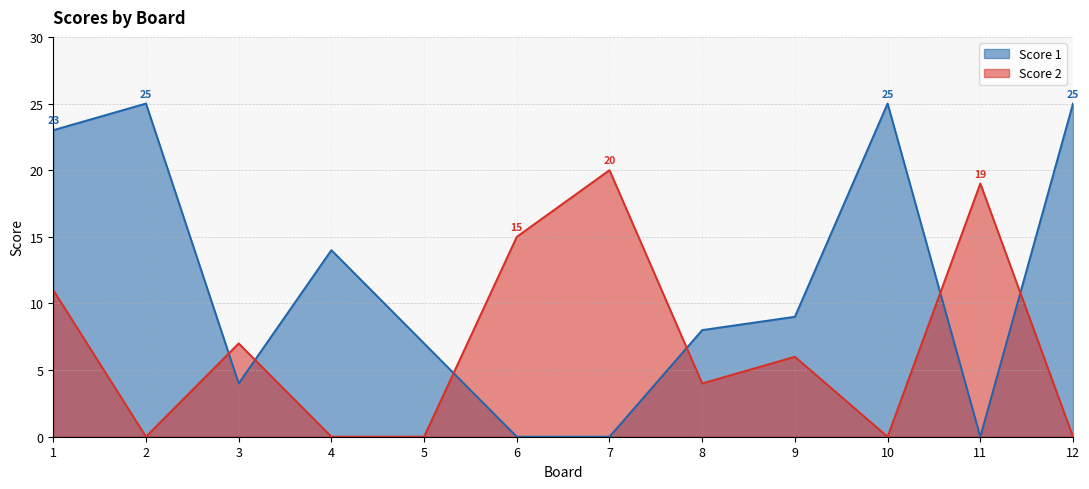

How many positive values does the Score 1 series have?

9